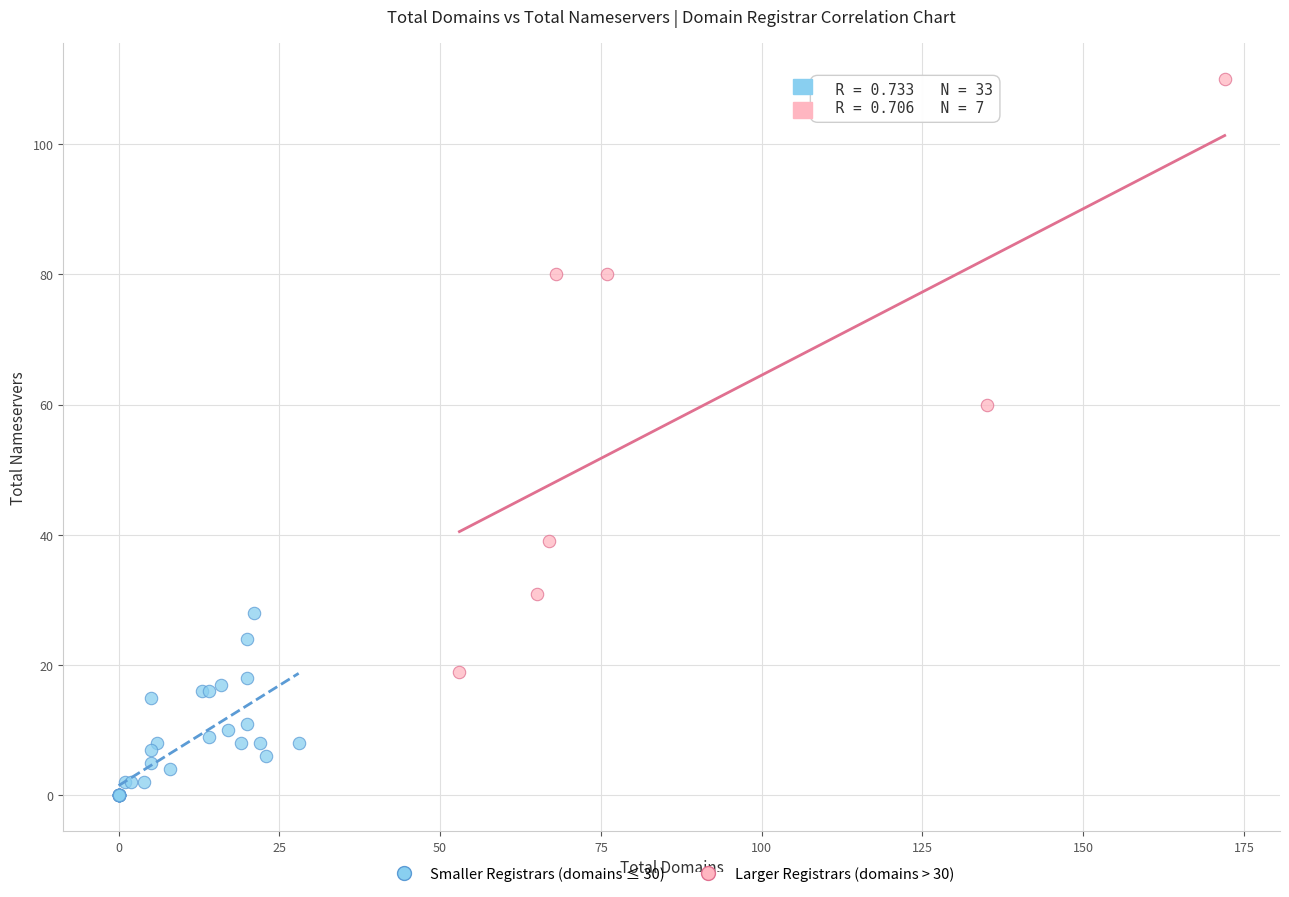

Which series reaches the maximum Y coordinate?

Larger Registrars (domains > 30)